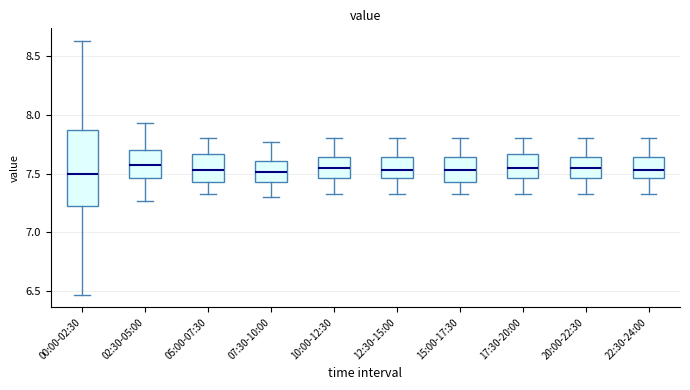

Reading left to right, read every box against the y-axis: the position of its median line, the range the box covers, and the ends of its whiskers. The values are not printed on the chart, so give them approximately, as read against the axis.

00:00-02:30: median 7.50, box 7.20 to 7.85, whiskers 6.45 to 8.65
02:30-05:00: median 7.55, box 7.45 to 7.70, whiskers 7.25 to 7.95
05:00-07:30: median 7.55, box 7.45 to 7.65, whiskers 7.35 to 7.80
07:30-10:00: median 7.50, box 7.45 to 7.60, whiskers 7.30 to 7.75
10:00-12:30: median 7.55, box 7.45 to 7.65, whiskers 7.35 to 7.80
12:30-15:00: median 7.55, box 7.45 to 7.65, whiskers 7.35 to 7.80
15:00-17:30: median 7.55, box 7.45 to 7.65, whiskers 7.35 to 7.80
17:30-20:00: median 7.55, box 7.45 to 7.65, whiskers 7.35 to 7.80
20:00-22:30: median 7.55, box 7.45 to 7.65, whiskers 7.35 to 7.80
22:30-24:00: median 7.55, box 7.45 to 7.65, whiskers 7.35 to 7.80